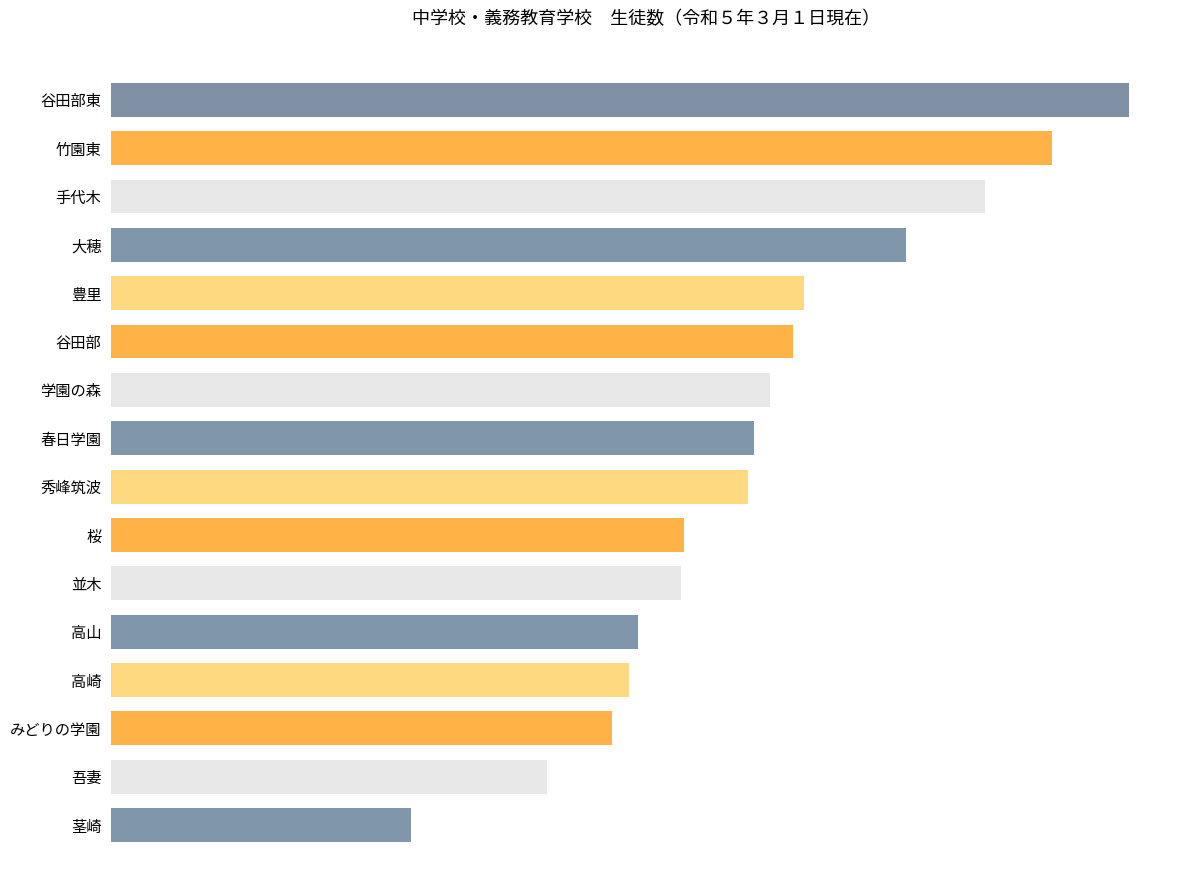

What is the minimum value shown in the chart?

191